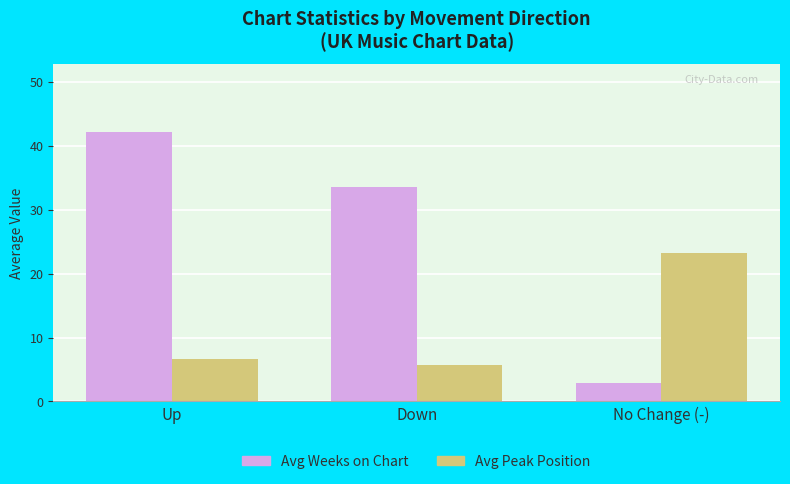

What is the label of the 1st bar from the right?

No Change (-)